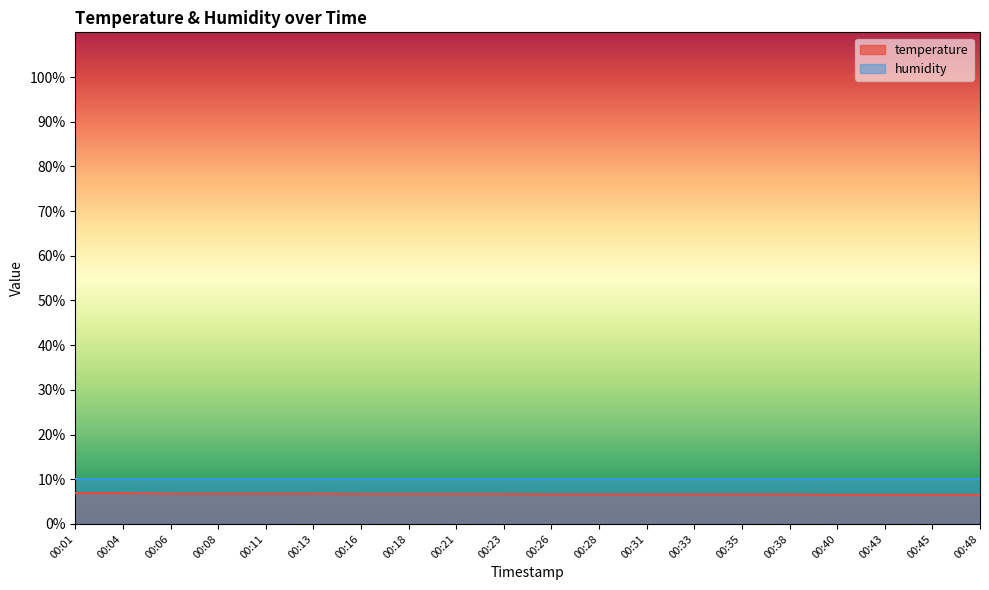

Reading left to right, extract all data points from this chart.

6.9	6.9	6.8	6.8	6.8	6.8	6.7	6.7	6.7	6.7	6.6	6.6	6.6	6.6	6.6	6.6	6.5	6.5	6.5	6.5